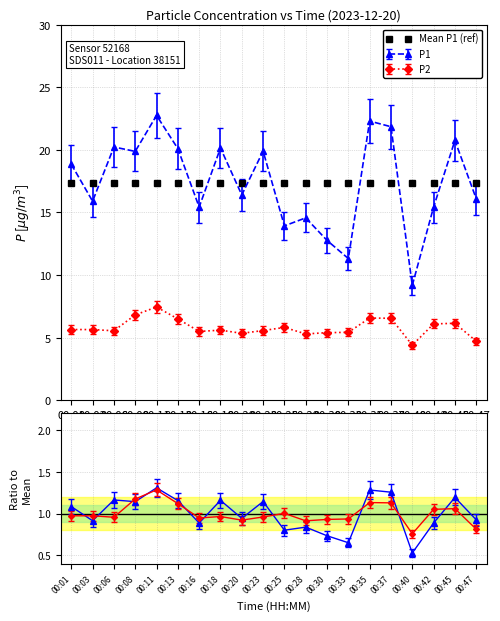

Is the value of P1 at 00:03 greater than the value of P2 at 00:16?

Yes